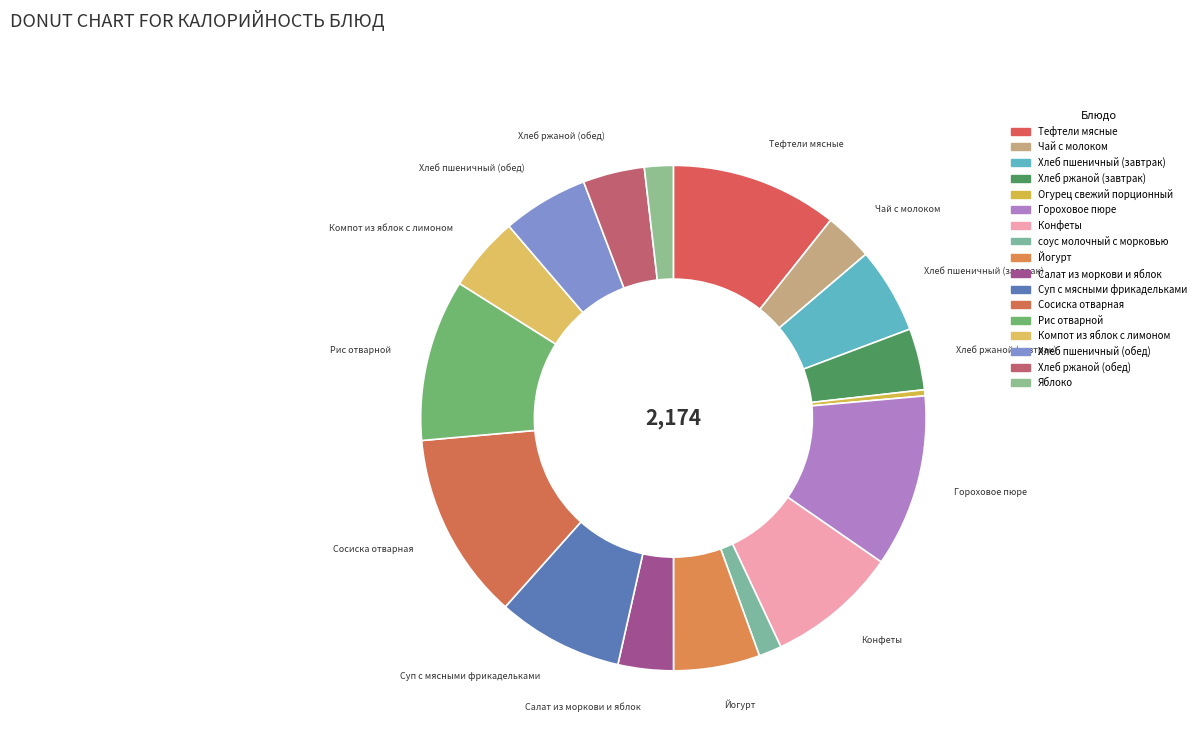

Is there any slice that represents more than half of the pie?

No